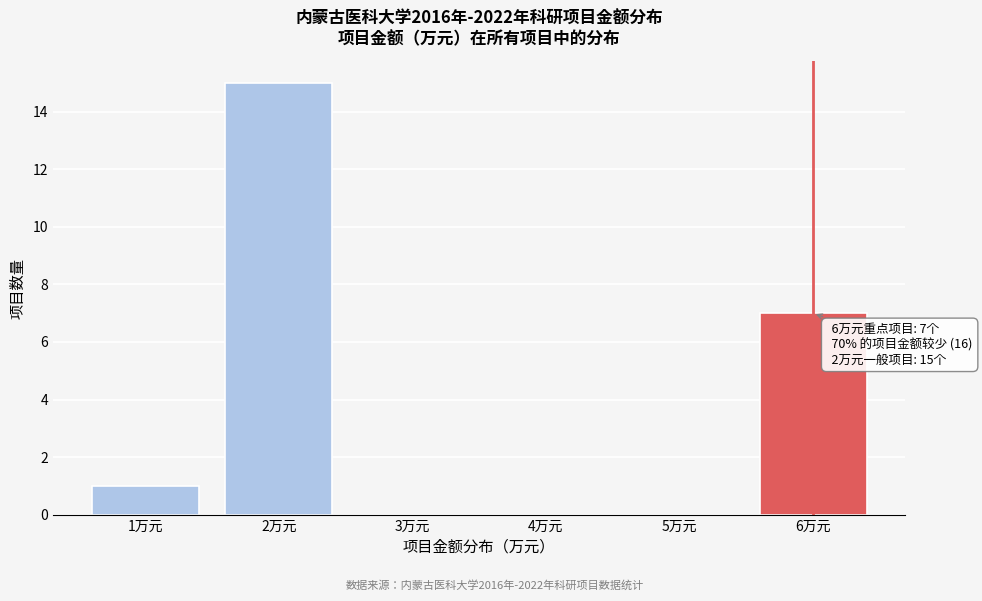

Reading right to left, list all the values displayed in this chart.

6万元=7	5万元=0	4万元=0	3万元=0	2万元=15	1万元=1